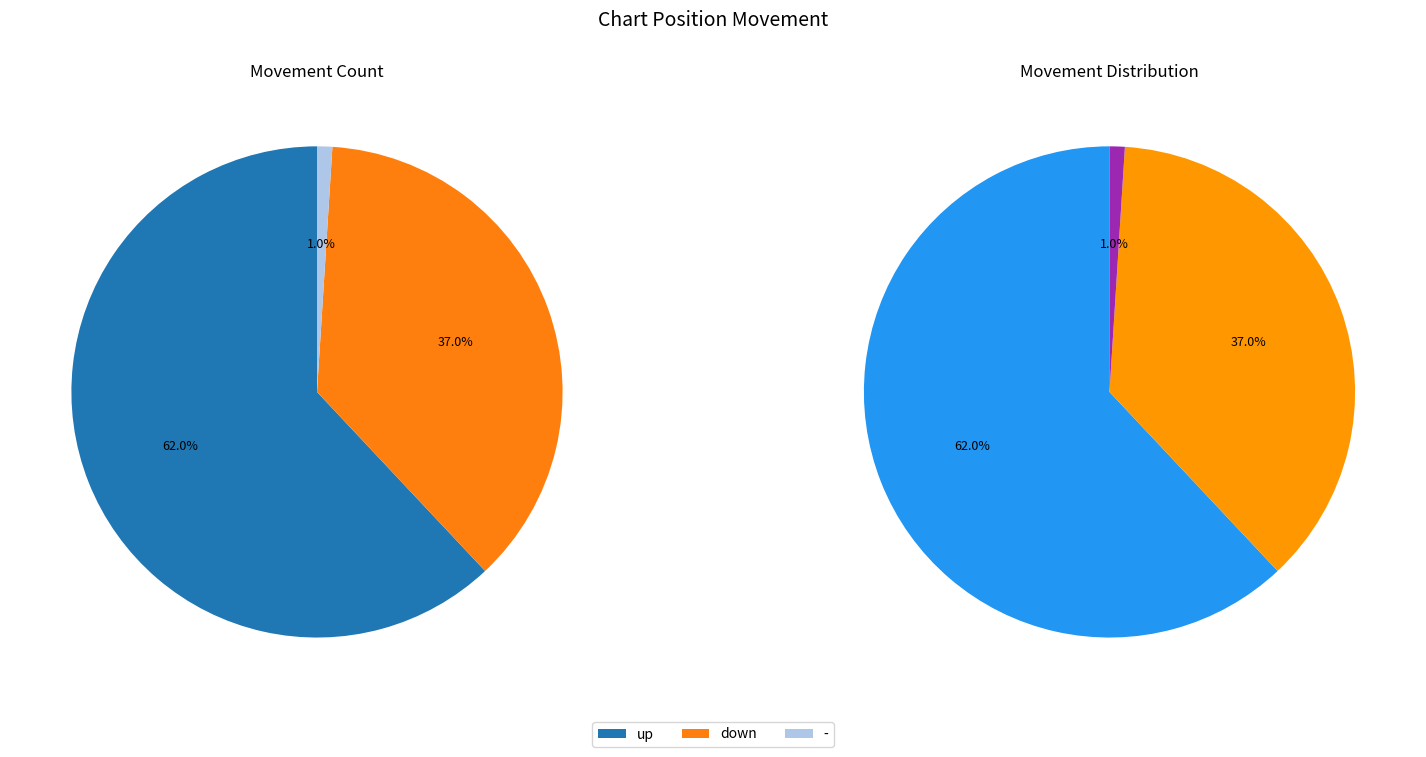

Is it true that down is 37% of the pie?

True